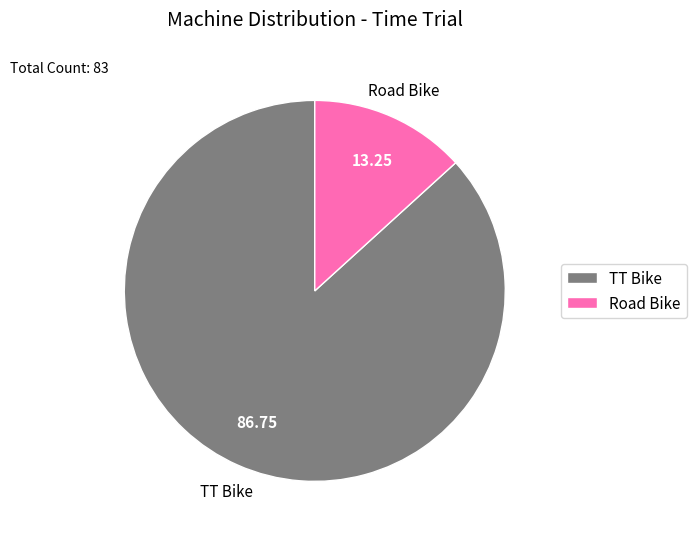

Is it true that Road Bike is 13% of the pie?

True